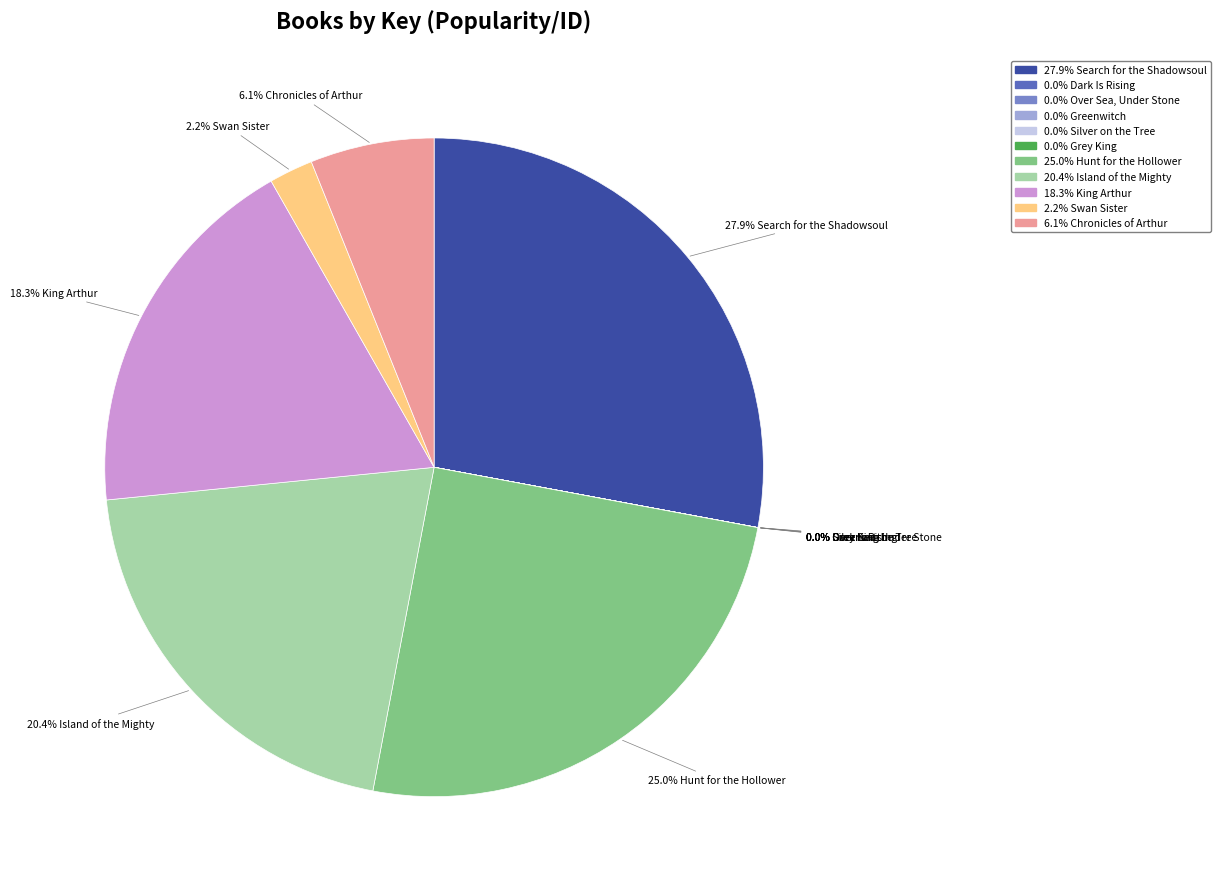

Does any single category account for the majority?

No